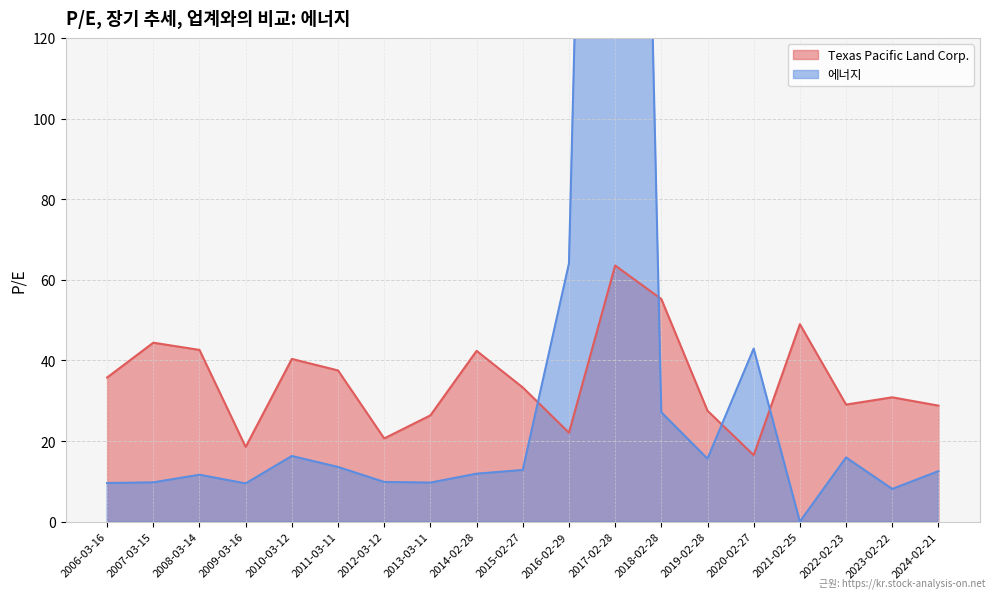

Which series ends up on top after the final intersection of 에너지 and Texas Pacific Land Corp.?

Texas Pacific Land Corp.